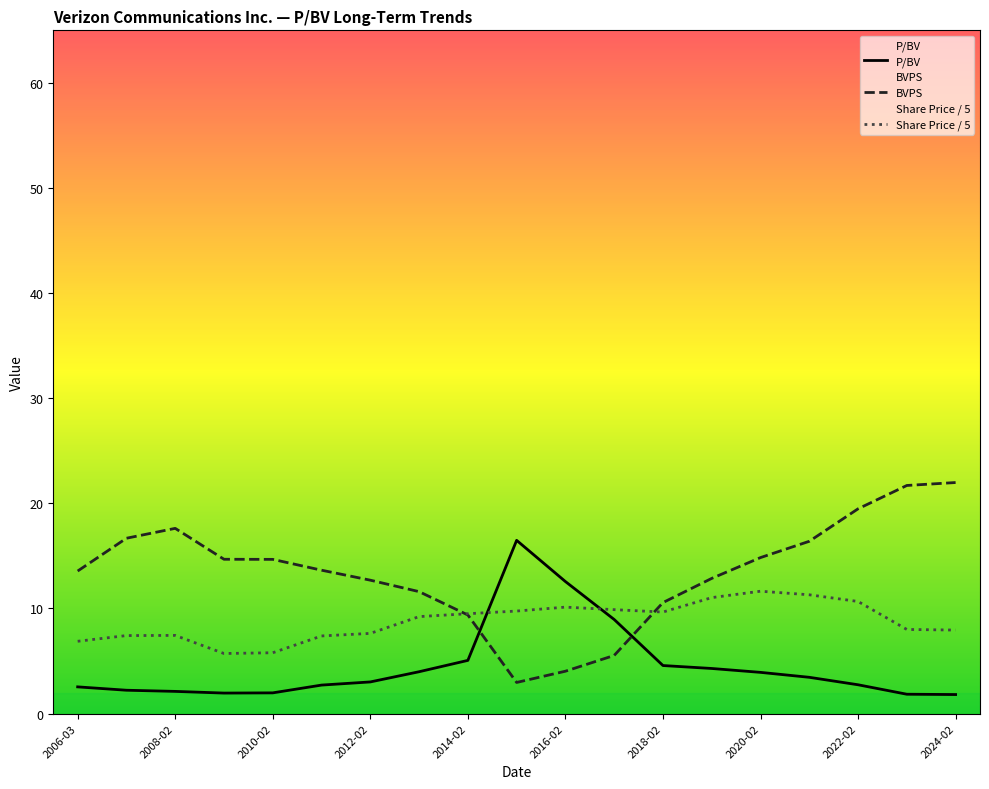

Which series has the largest range (max minus min)?

BVPS